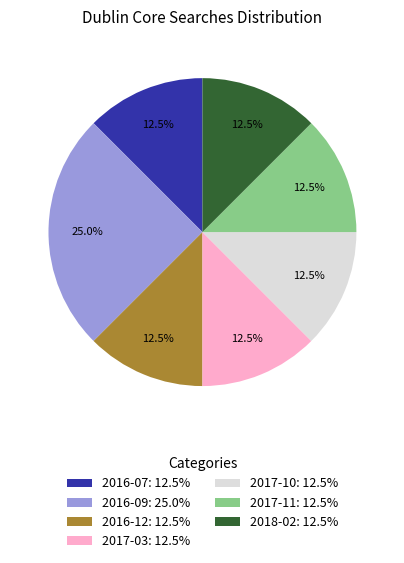

What is the ratio of the value at 2017-03: 12.5% to the value at 2017-11: 12.5%?

1.0